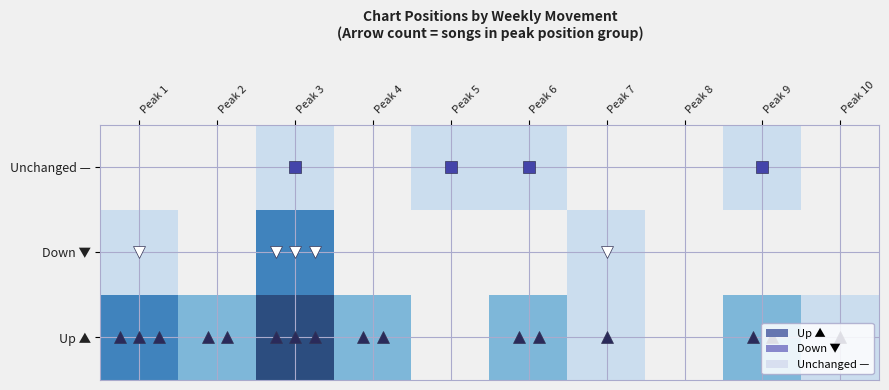

Is it true that Up ▲ equals 4.0 at Peak 3?

True